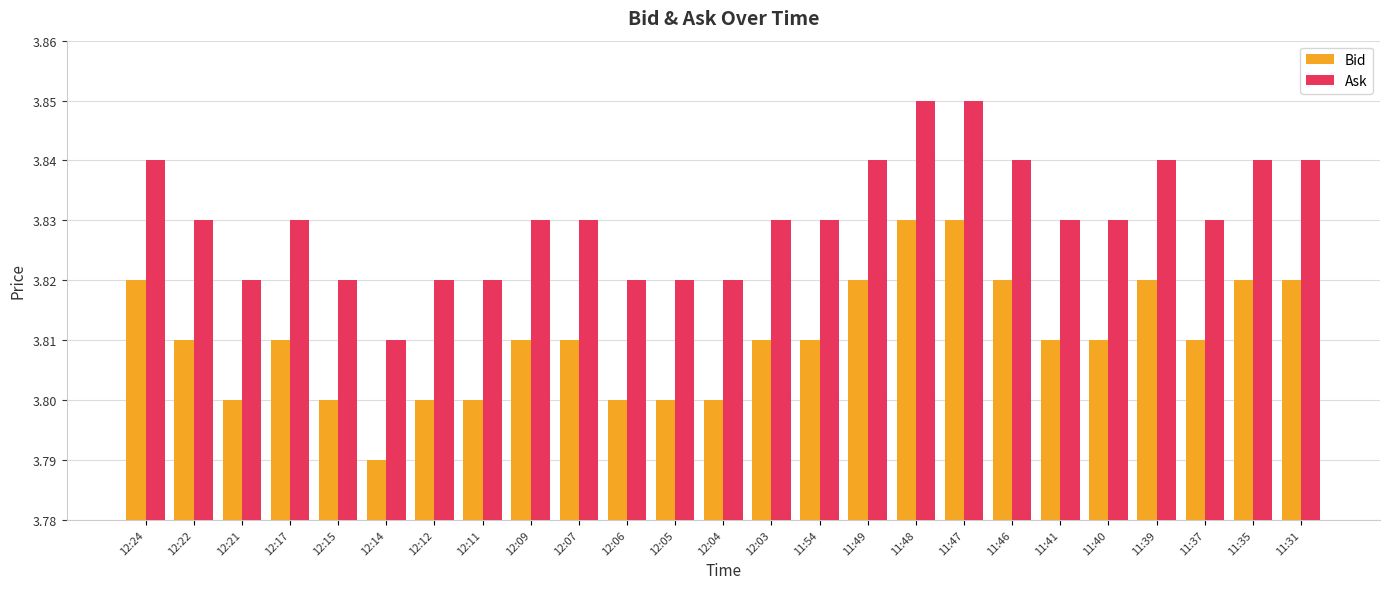

Which series has the largest total across all categories?

Ask